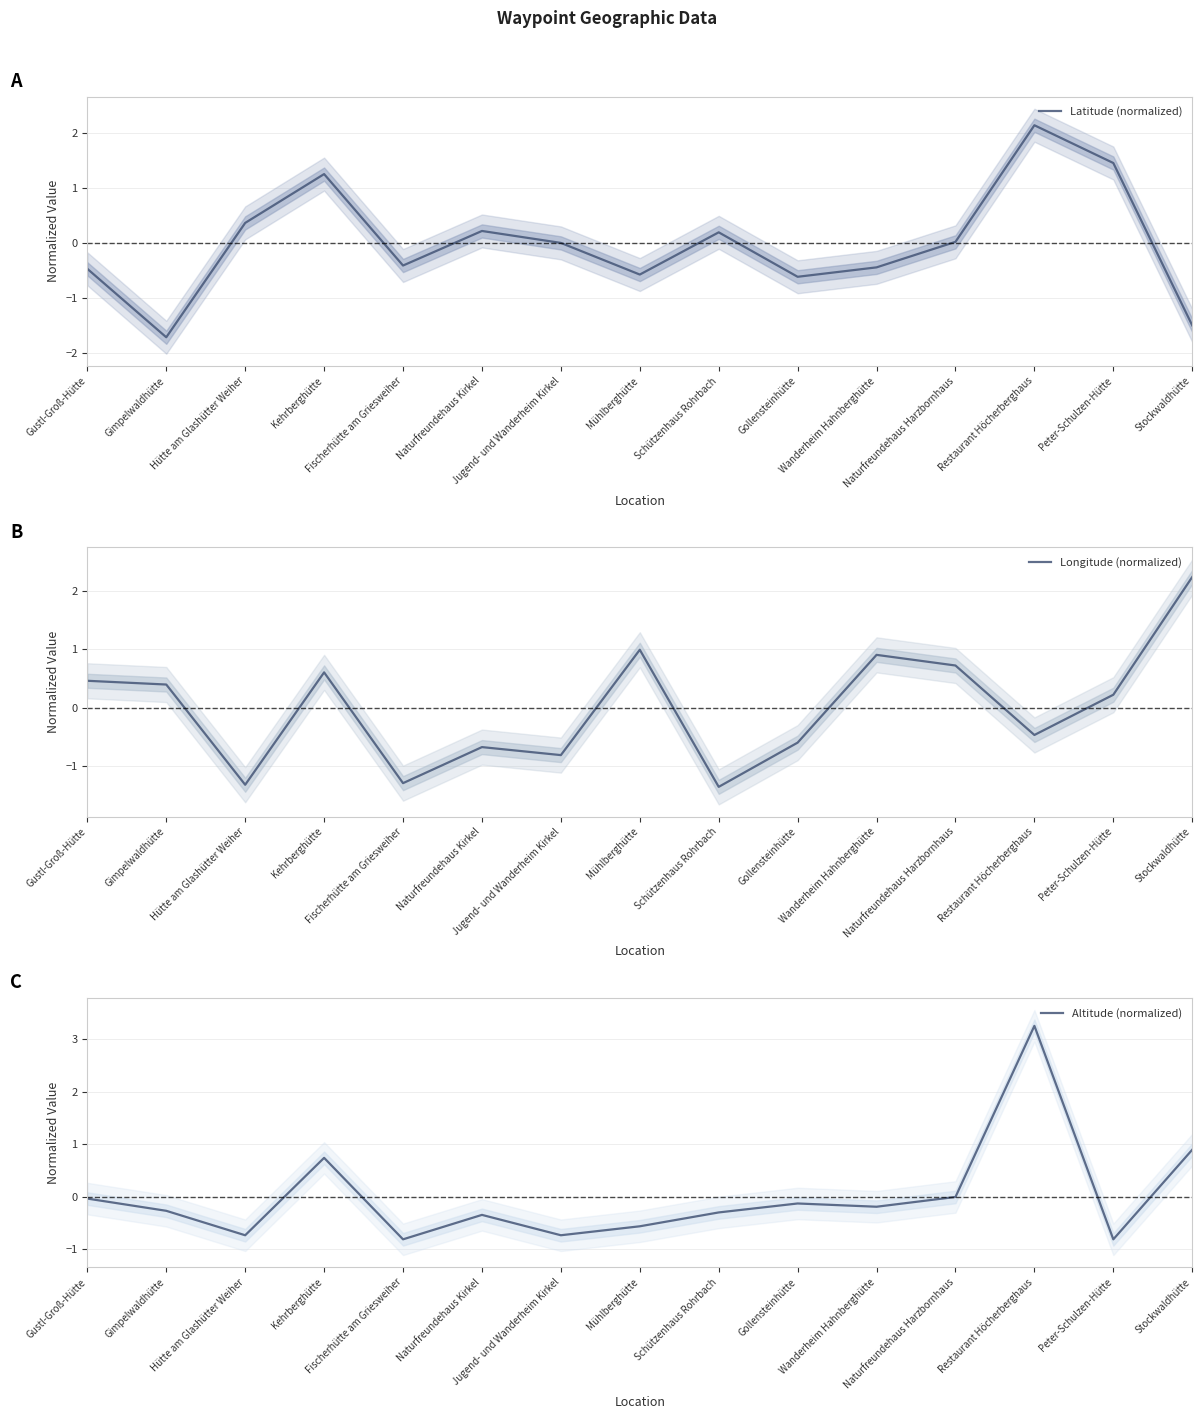

At which category does Longitude (normalized) reach its first local valley?

Hütte am Glashütter Weiher